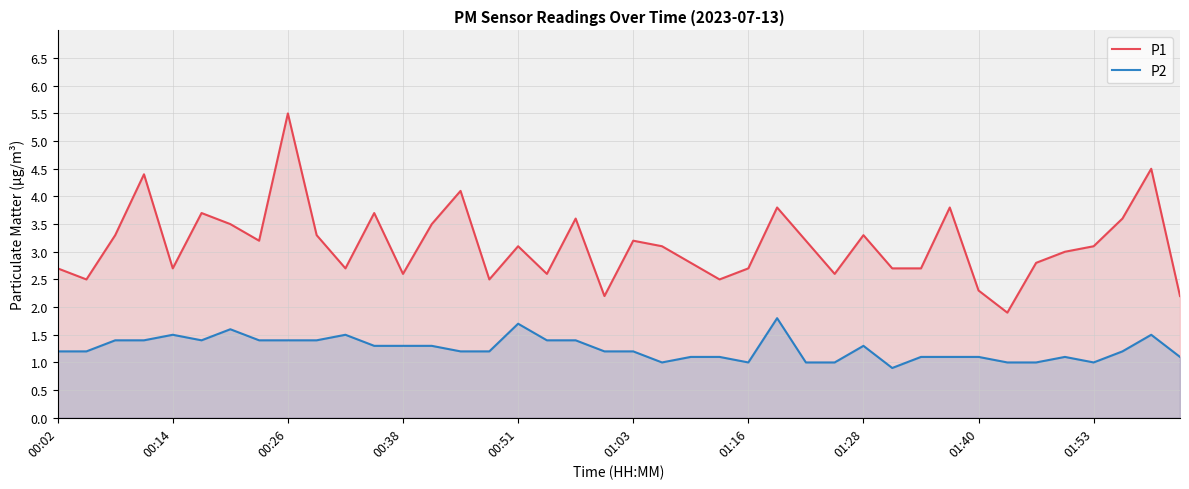

True or false: P1 has more than 2 interior local peaks.

True